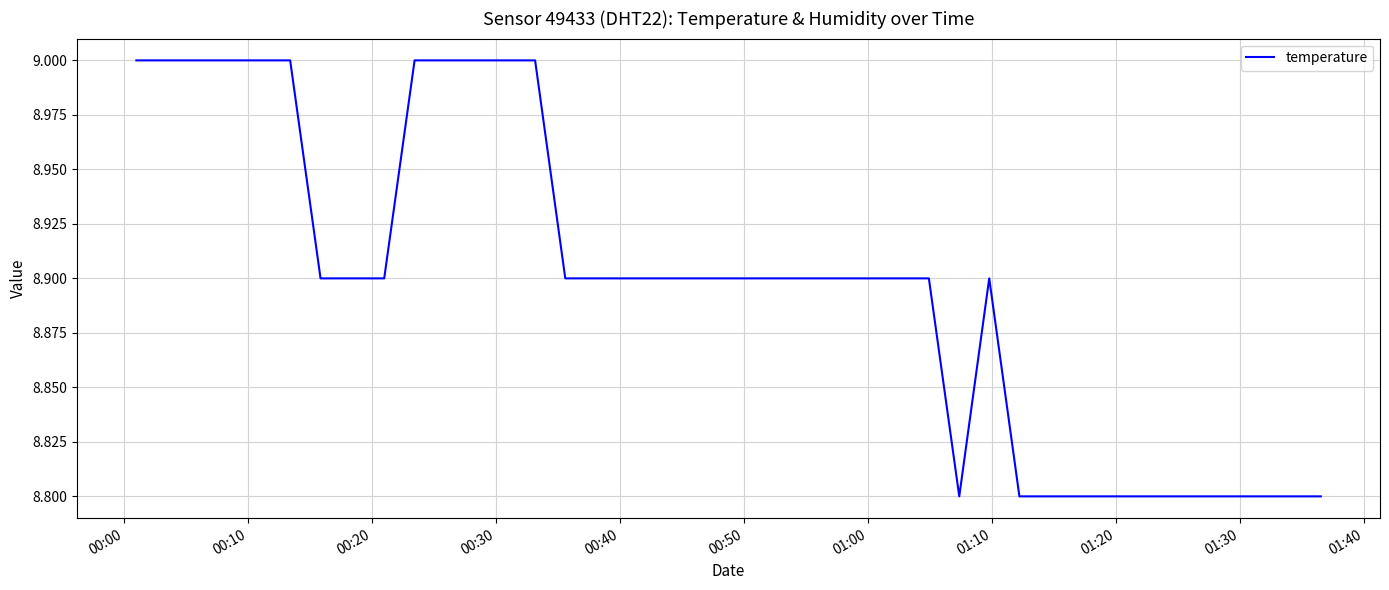

What is the difference between the second highest and minimum values?

0.2